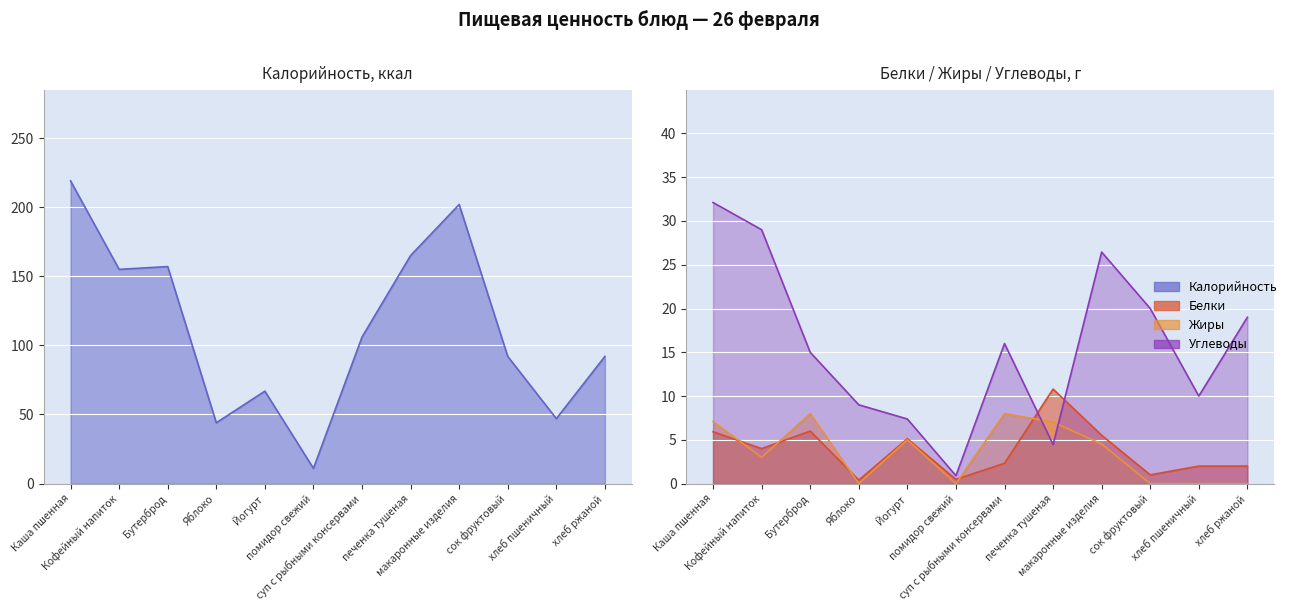

Which series has the largest total across all categories?

Калорийность